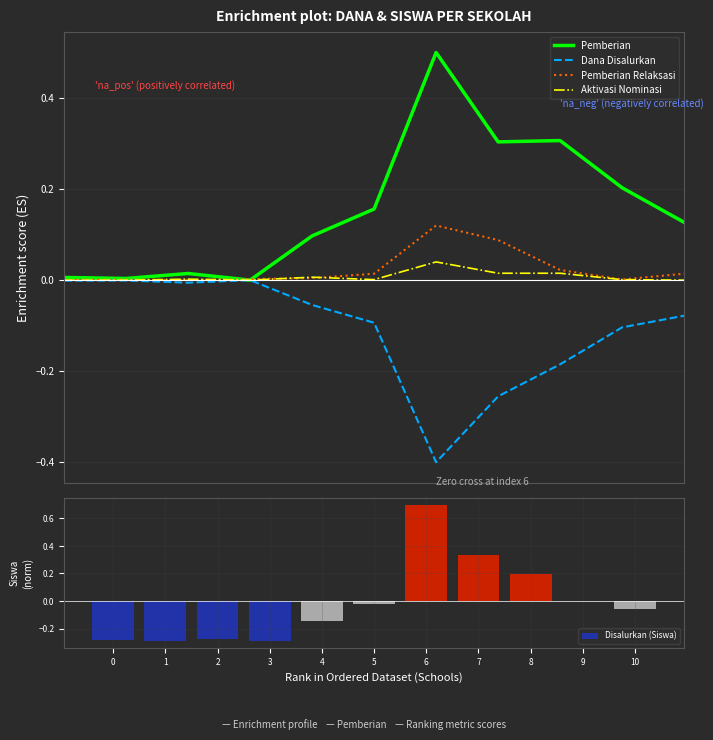

Does the chart contain stacked bars?

No